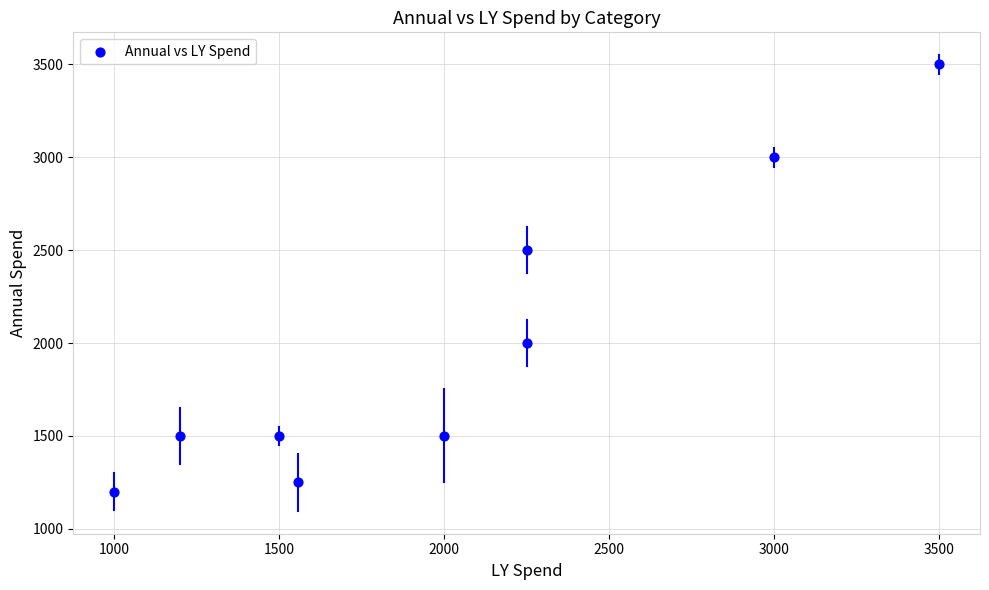

What Y value in the scatter plot is closest to 2350?

2500